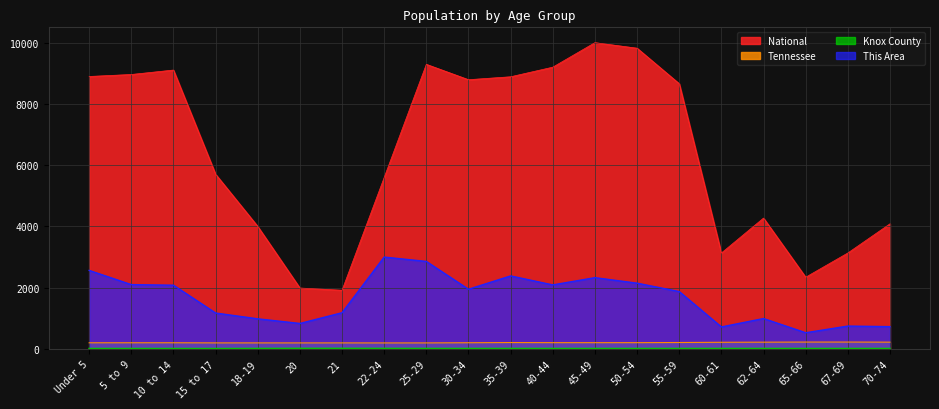

At which category does This Area reach its first local valley?

20